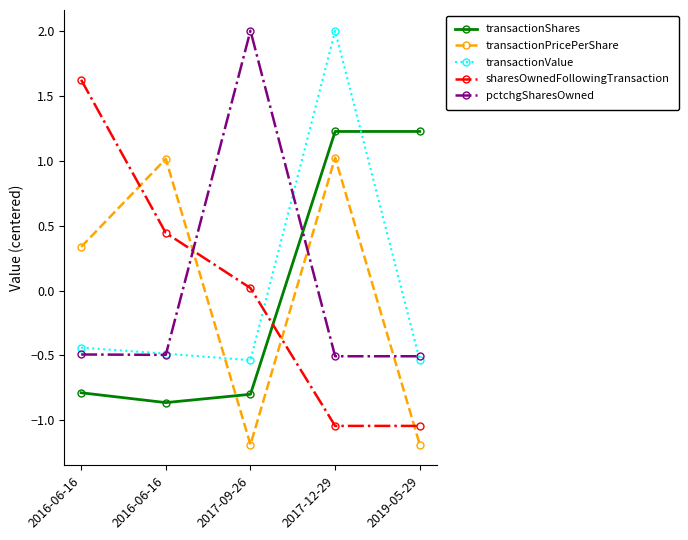

Rank the categories by pctchgSharesOwned value from lowest to highest.

2017-12-29, 2019-05-29, 2016-06-16, 2016-06-16, 2017-09-26